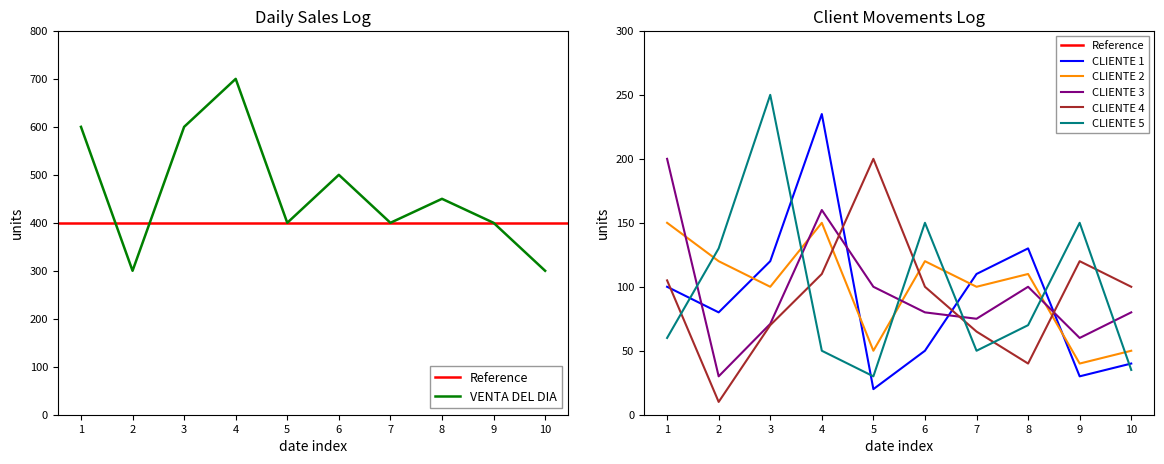

Reading left to right, what are all the values shown in this chart?

VENTA DEL DIA: 600	300	600	700	400	500	400	450	400	300
CLIENTE 1: 100	80	120	235	20	50	110	130	30	40
CLIENTE 2: 150	120	100	150	50	120	100	110	40	50
CLIENTE 3: 200	30	71	160	100	80	75	100	60	80
CLIENTE 4: 105	10	70	110	200	100	65	40	120	100
CLIENTE 5: 60	130	250	50	30	150	50	70	150	35